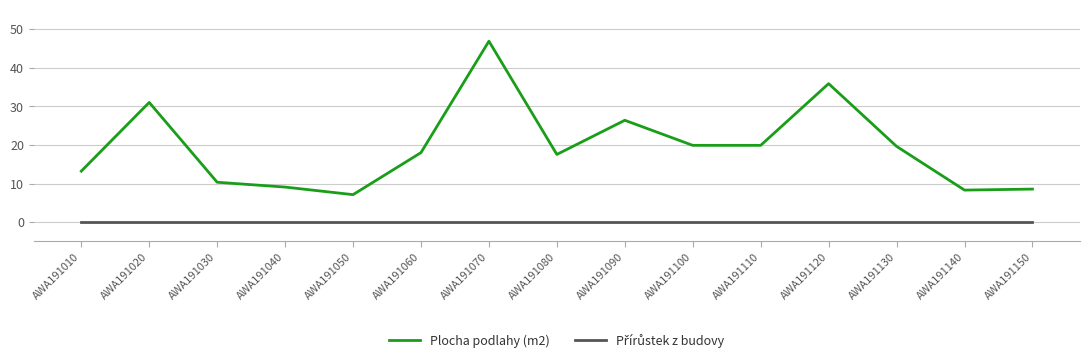

Between AWA191030 and AWA191130, which series saw the biggest shift?

Plocha podlahy (m2)